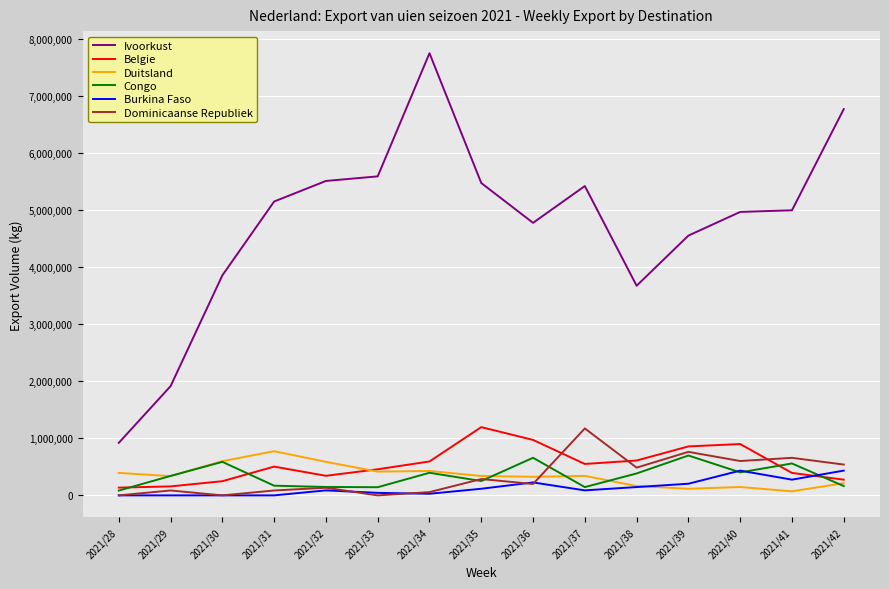

True or false: Belgie and Ivoorkust cross at least once.

False